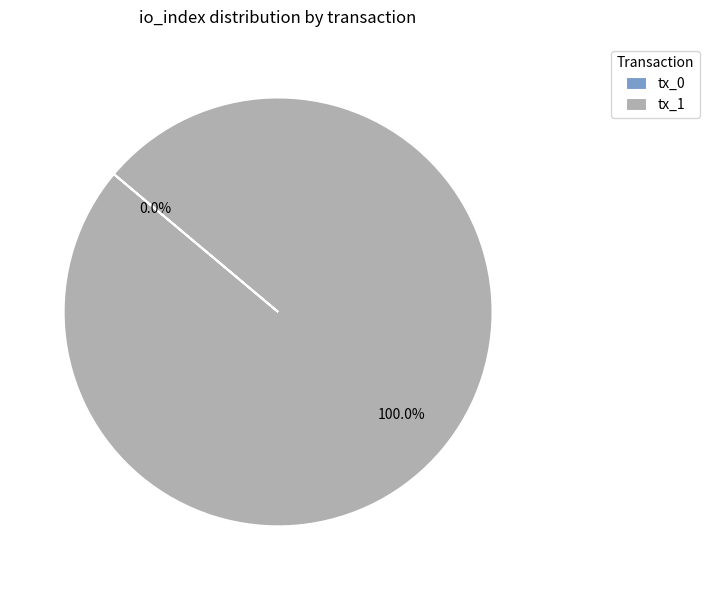

Do tx_1 and tx_0 together represent more than half of the pie?

Yes